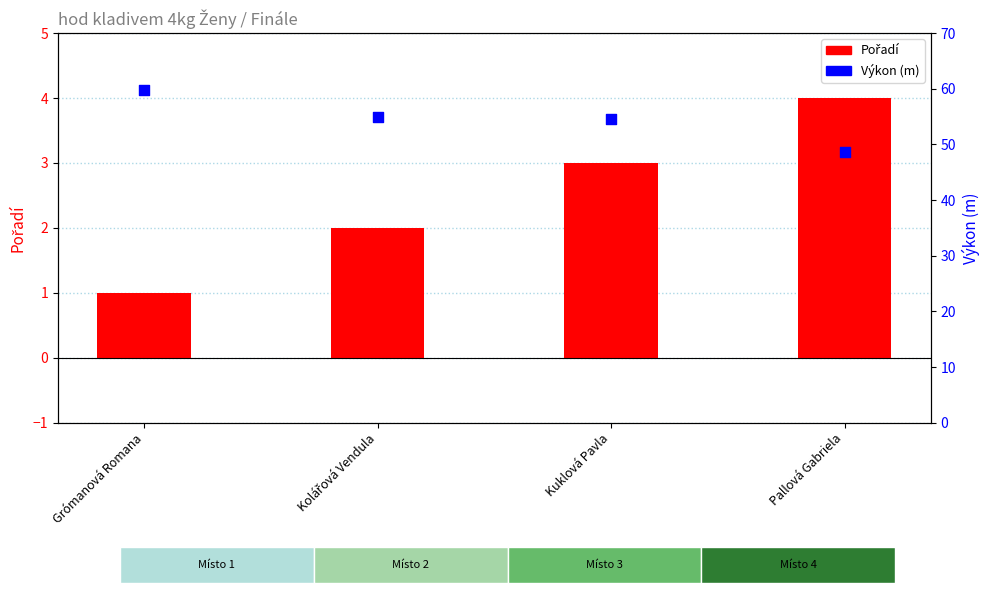

Is the value of Výkon (m) at Kolářová Vendula greater than the value of Pořadí at Kuklová Pavla?

Yes